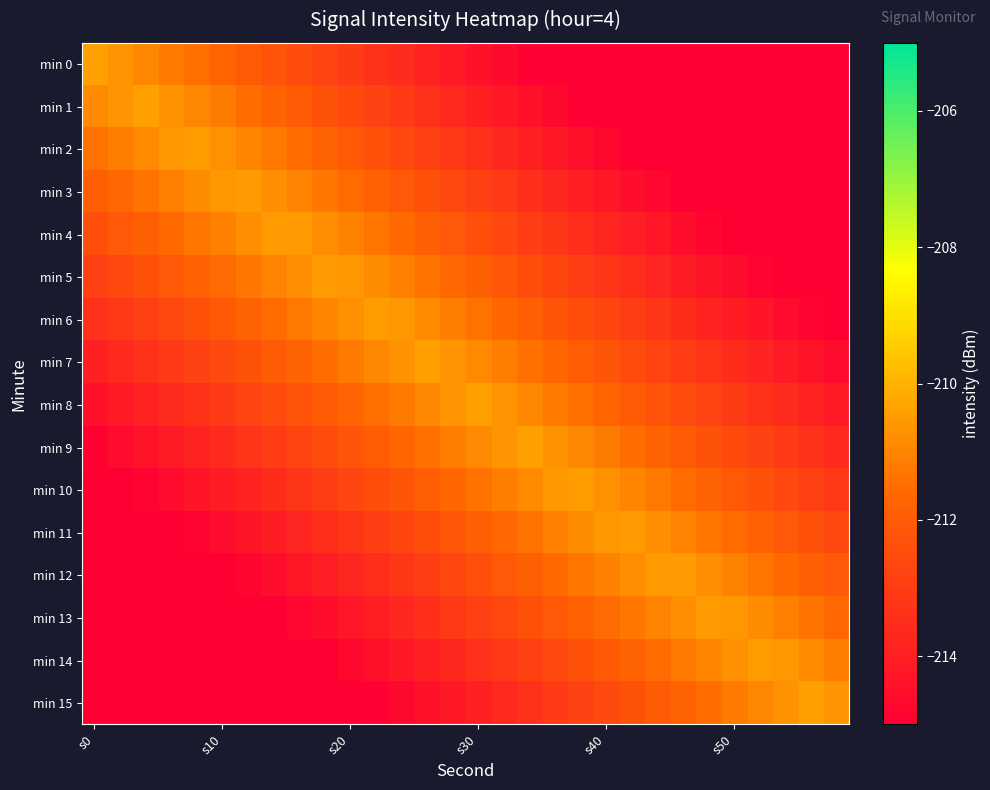

Which category has the lowest value across all series?

29